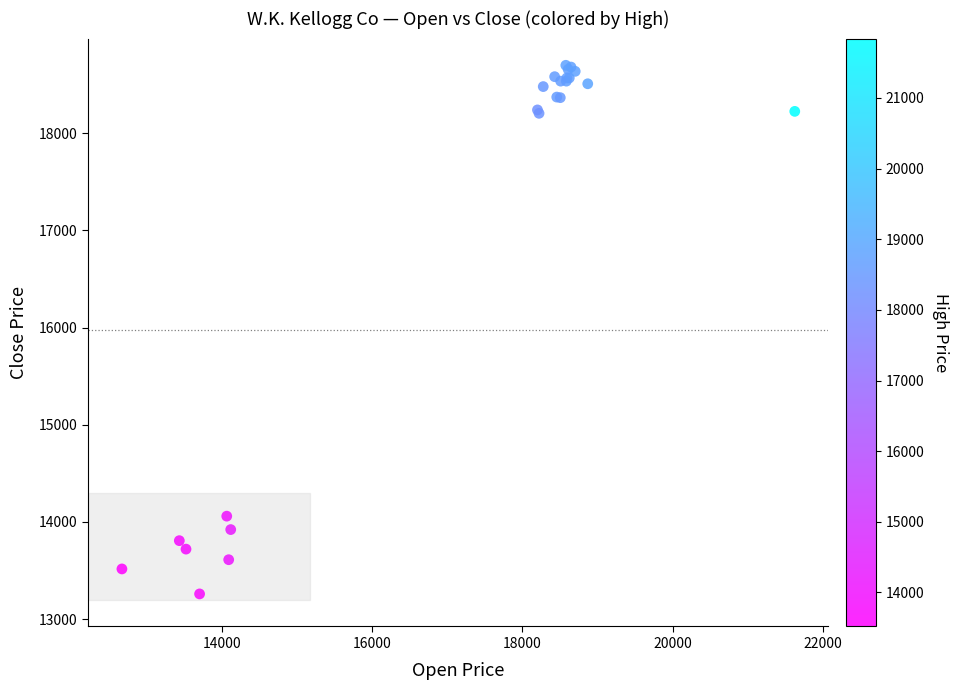

What Y value in the scatter plot is closest to 15979?

14060